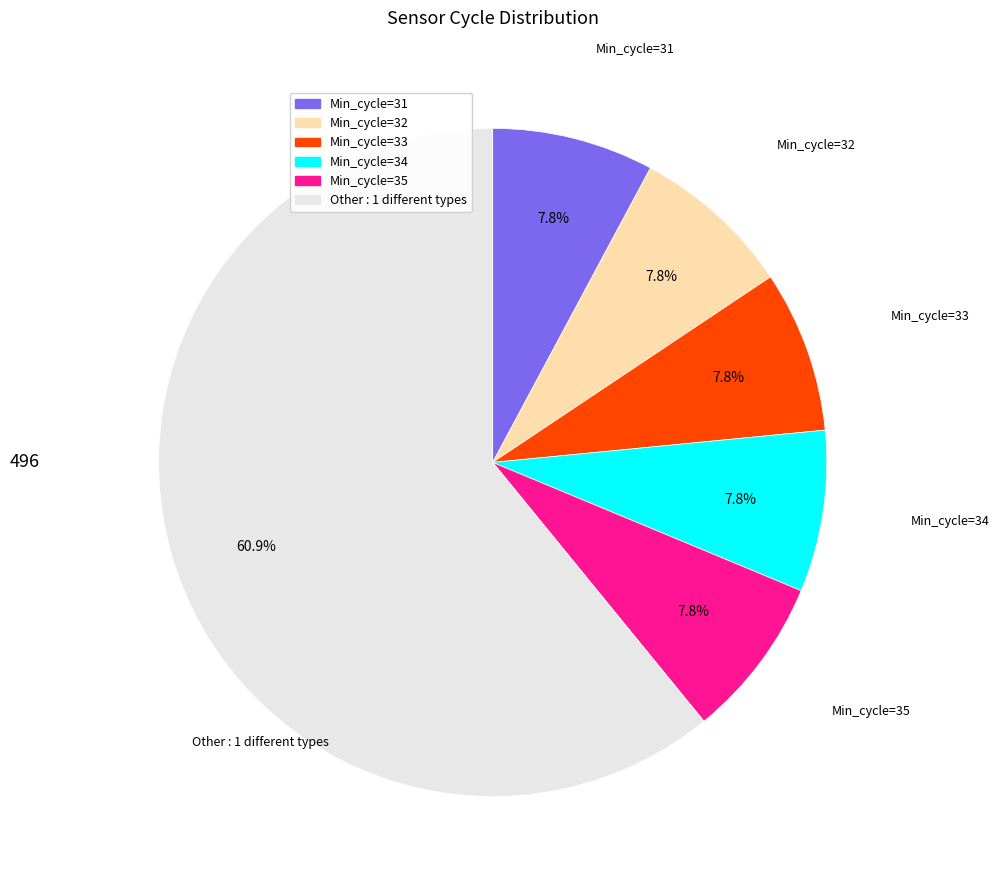

What is the ratio of the value at Other to the value at Min_cycle=35?

7.8